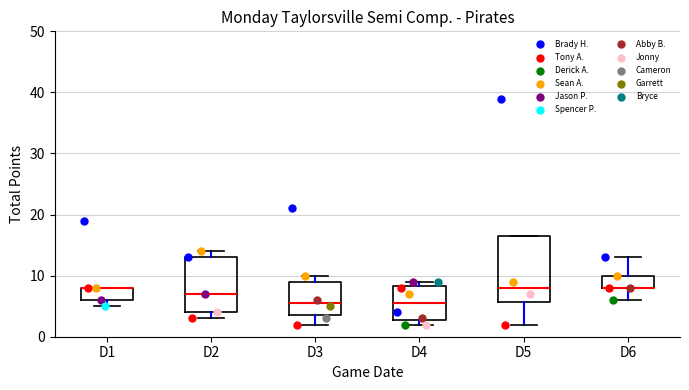

Which box is the tallest, from its lower edge to its upper edge?

D5